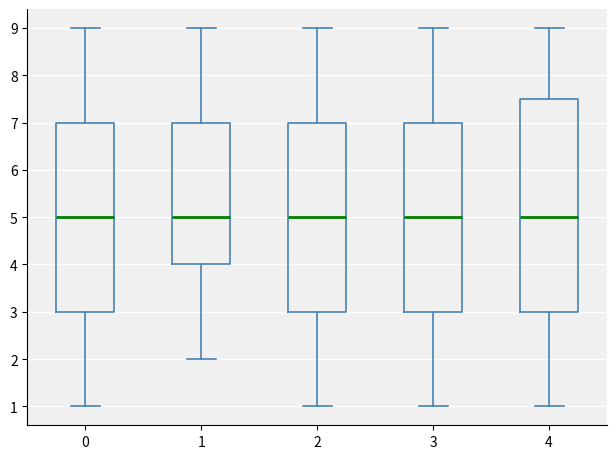

Where is the lower edge of the box at x = 2 on the y-axis? The values are not printed on the chart, so give them approximately, as read against the axis.

3.0